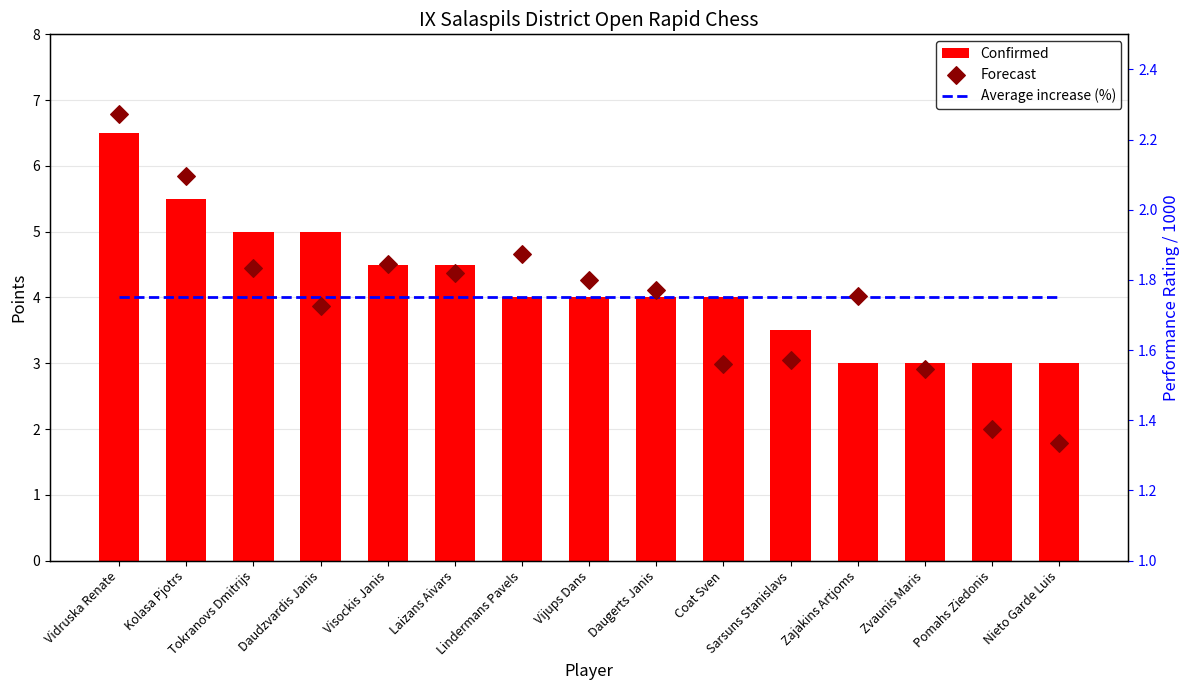

What is the total value across all series at Vijups Dans?

7.6